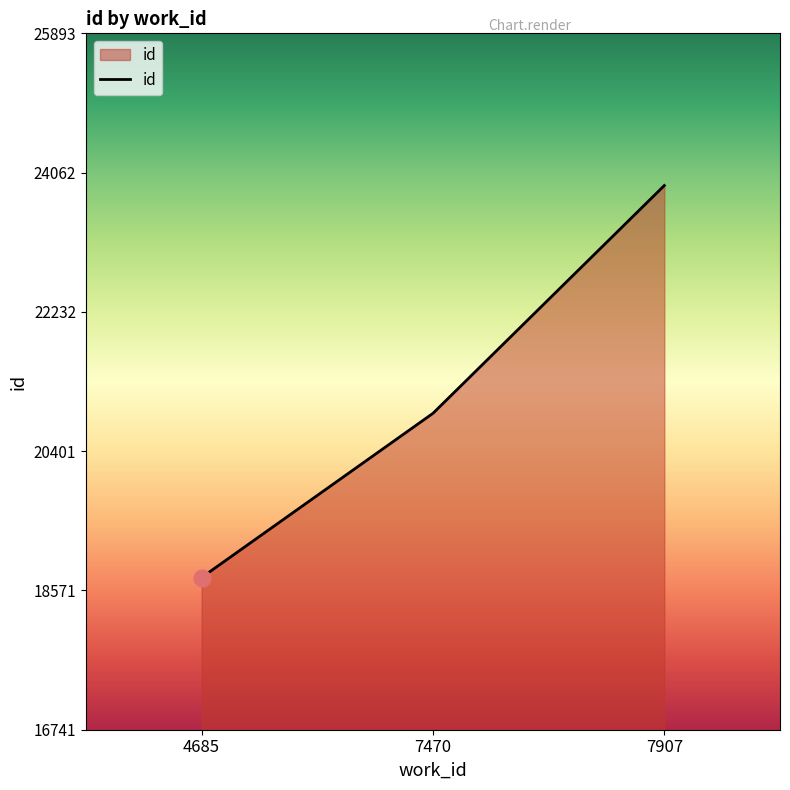

Reading left to right, what are all the values shown in this chart?

18741	20899	23893